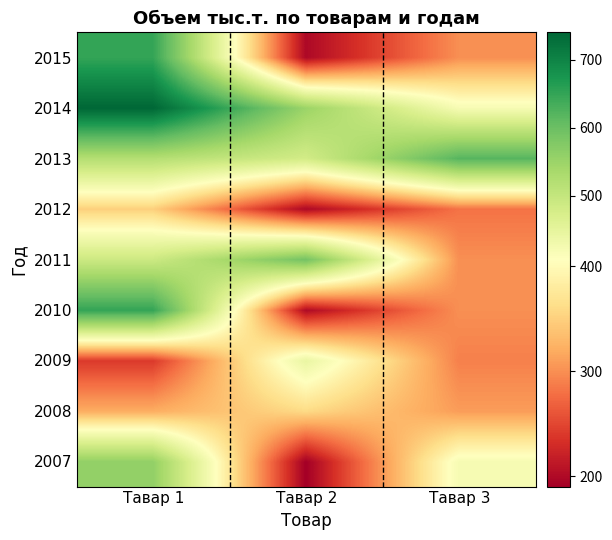

Count the number of categories in the chart.

3